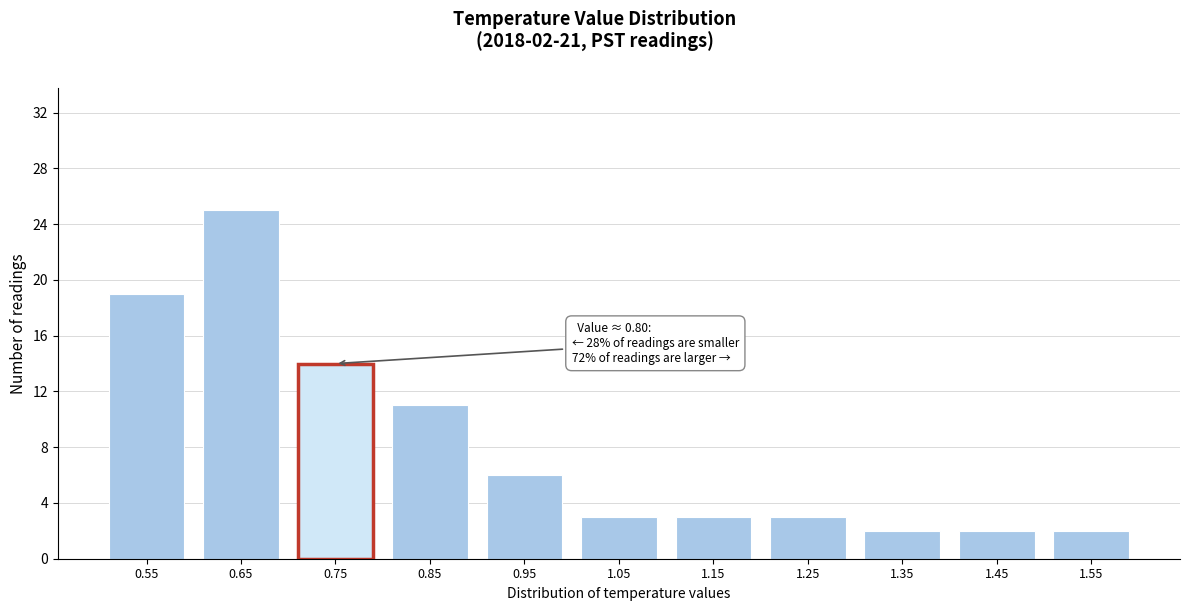

Reading left to right, extract all data points from this chart.

0.55=19	0.65=25	0.75=14	0.85=11	0.95=6	1.05=3	1.15=3	1.25=3	1.35=2	1.45=2	1.55=2